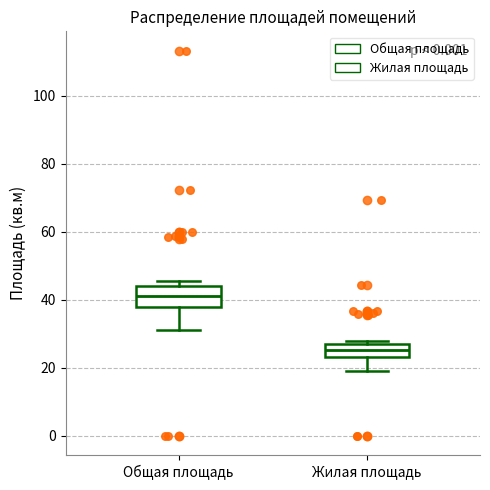

Reading left to right, read every box against the y-axis: the position of its median line, the range the box covers, and the ends of its whiskers. The values are not printed on the chart, so give them approximately, as read against the axis.

Общая площадь: median 42, box 38 to 44, whiskers 32 to 46
Жилая площадь: median 26 (inside the box), box 24 to 26, whiskers 20 to 28